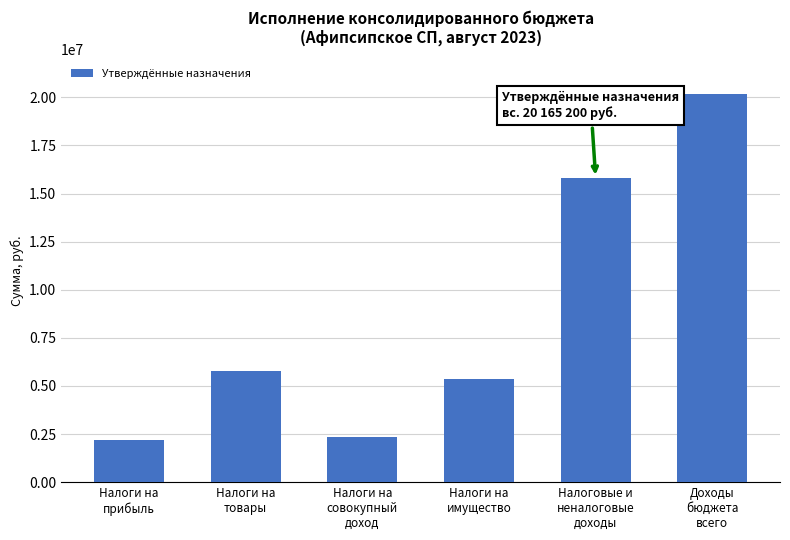

What is the approximate value at Налоги на
товары?

5755000